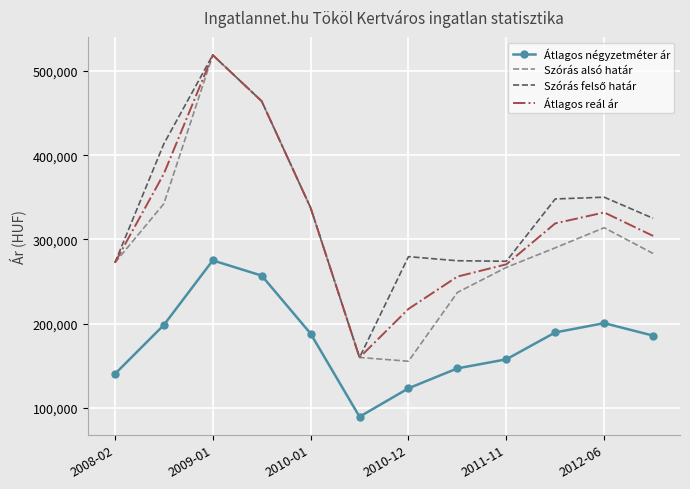

What is the lowest value of the Átlagos négyzetméter ár series?

89171